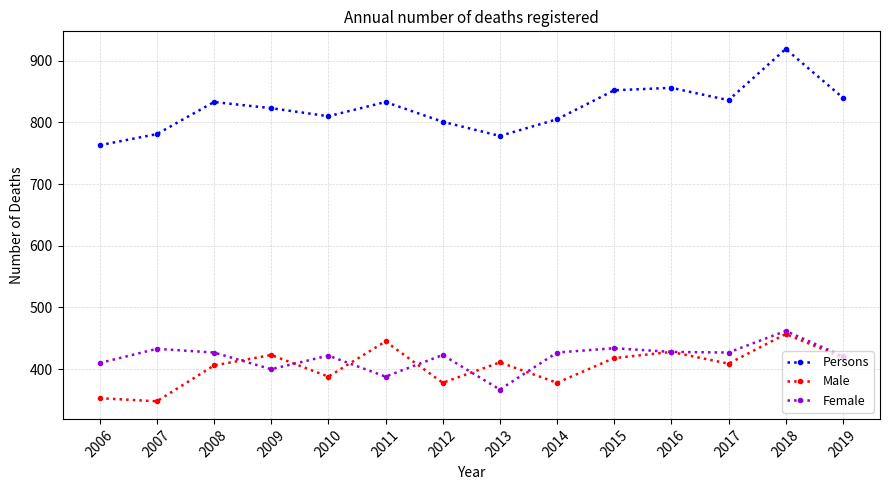

How many lines are shown in the chart?

3